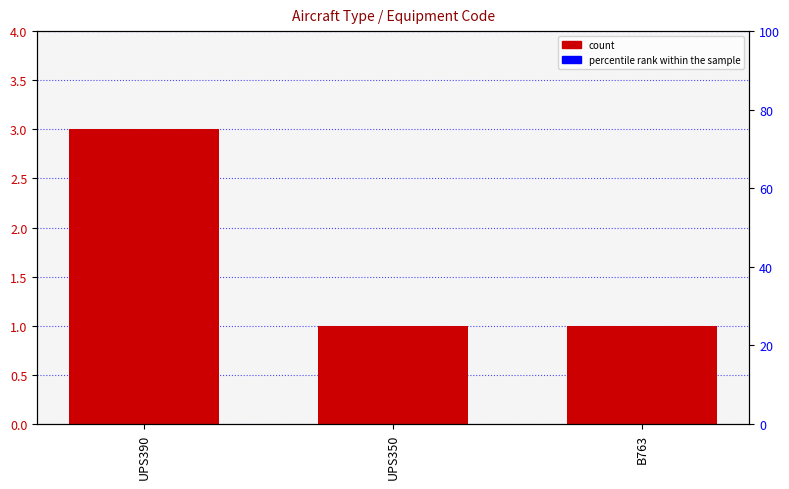

What is the difference between the maximum and second lowest values?

2